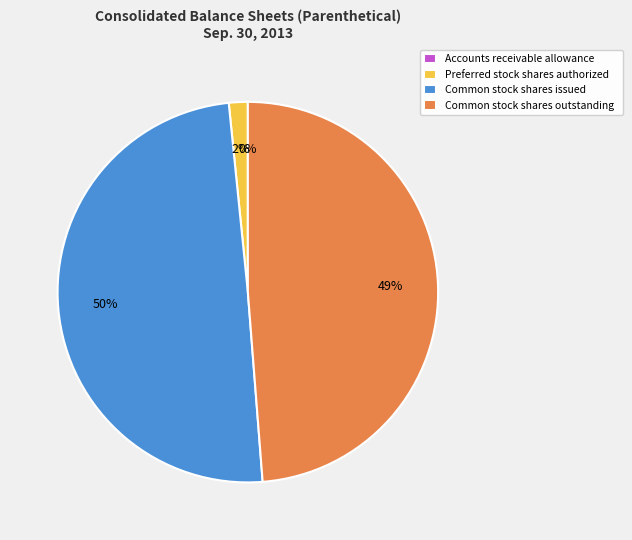

The Common stock shares issued slice represents 50% of the pie. True or false?

True